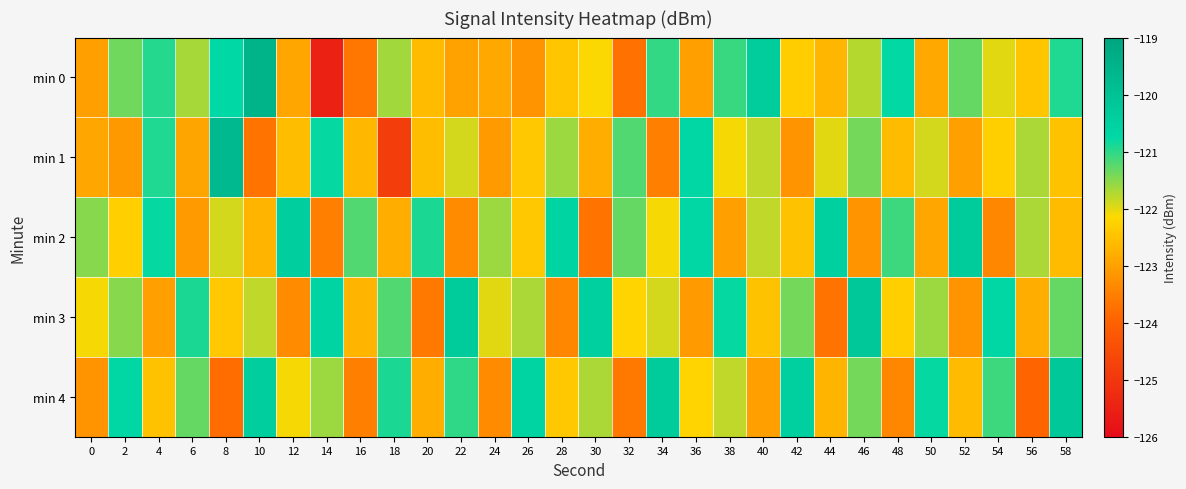

What is the maximum value shown in the chart?

-119.5